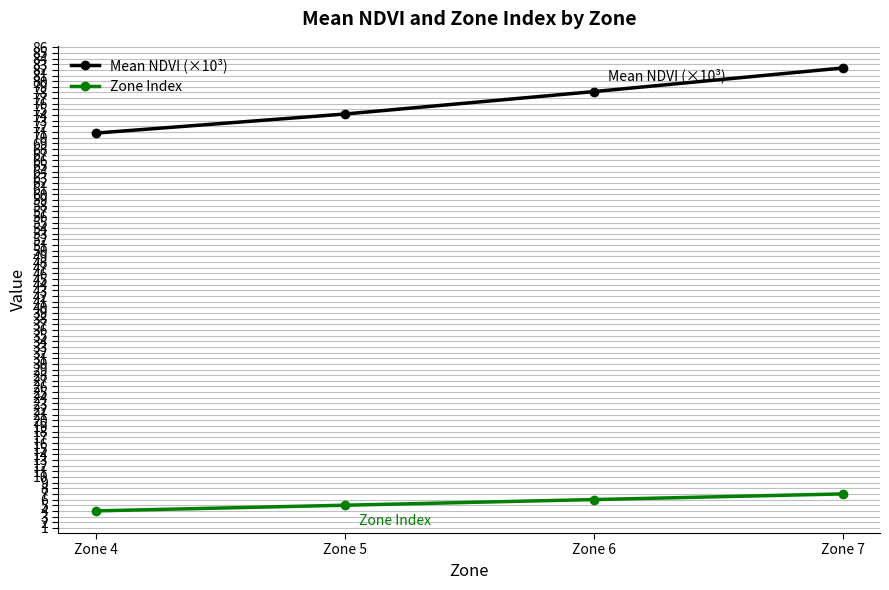

At how many categories does at least one series exceed 64?

4